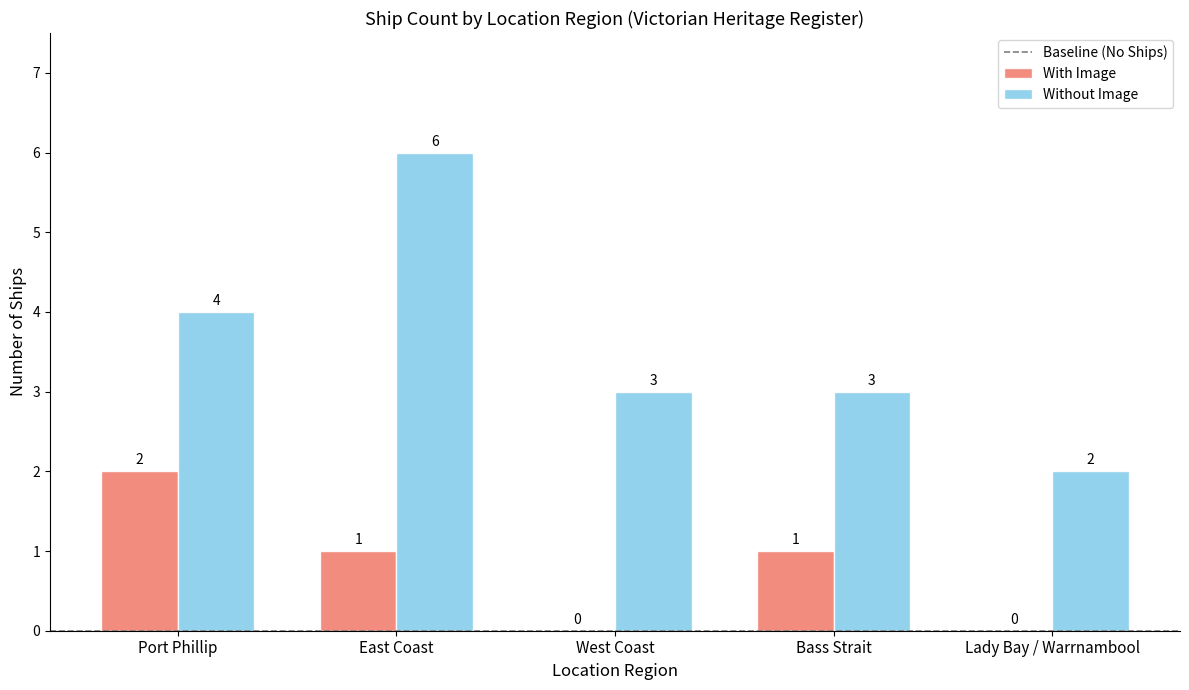

How many Without Image values are between 3 and 4?

3